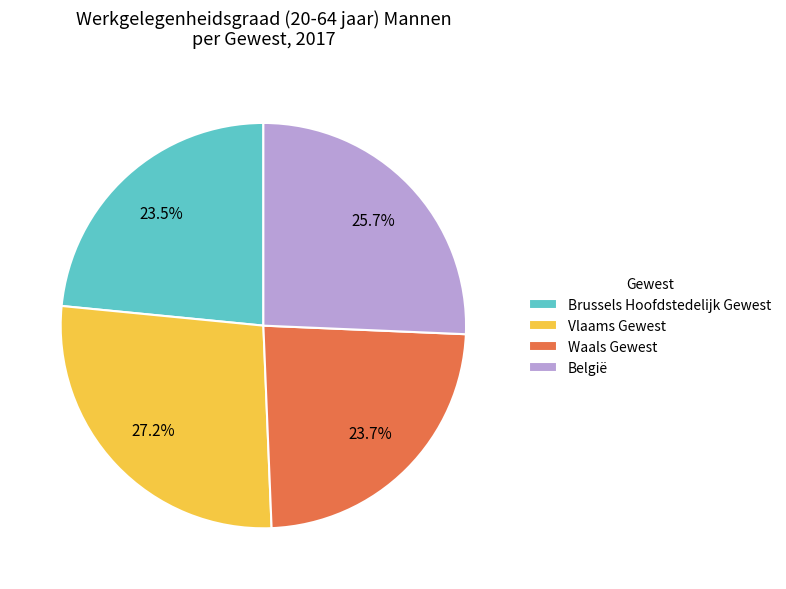

To the nearest percent, what portion does Vlaams Gewest represent?

27%